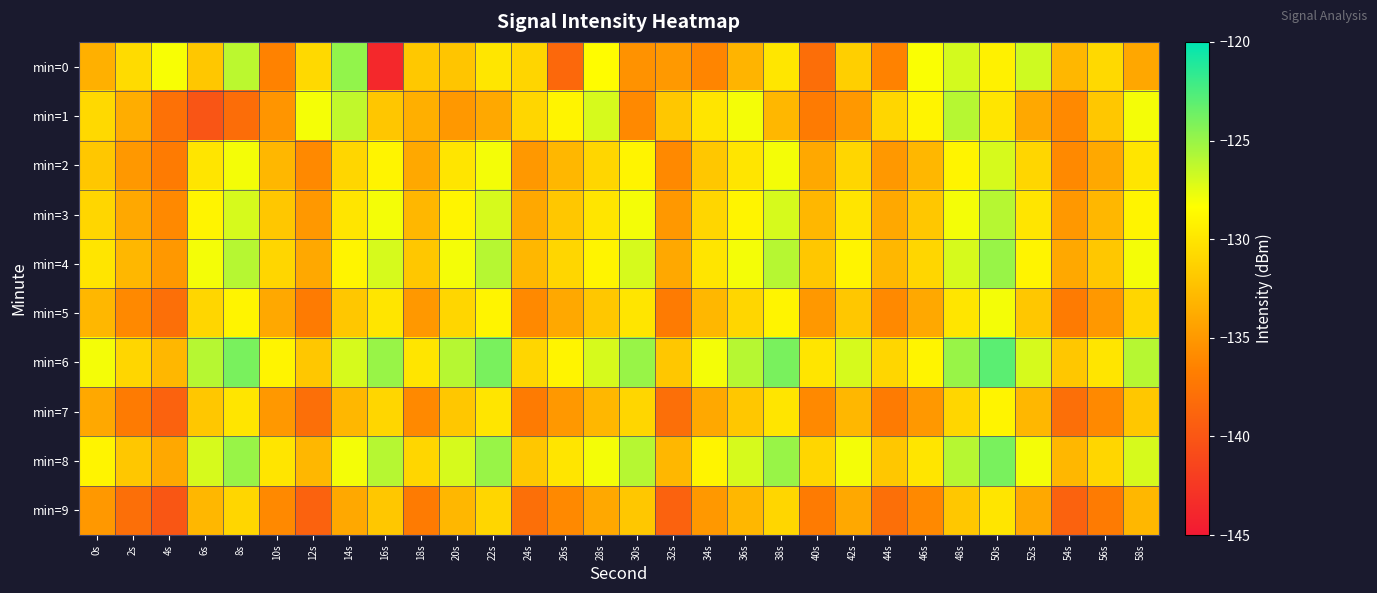

Rank the series at 38s from lowest to highest value.

min=1, min=9, min=7, min=0, min=5, min=2, min=3, min=4, min=8, min=6